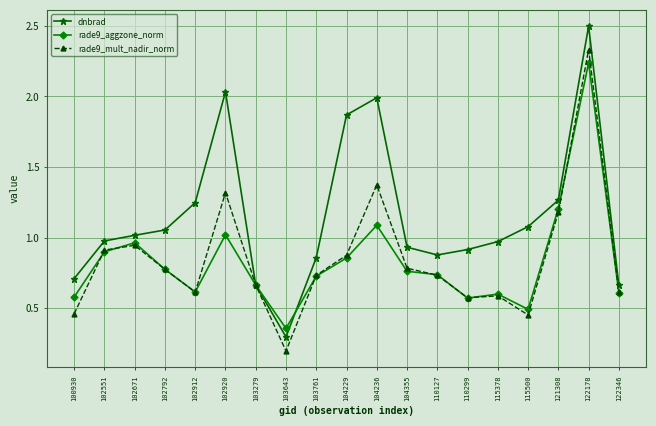

Which series has the widest spread of values?

dnbrad